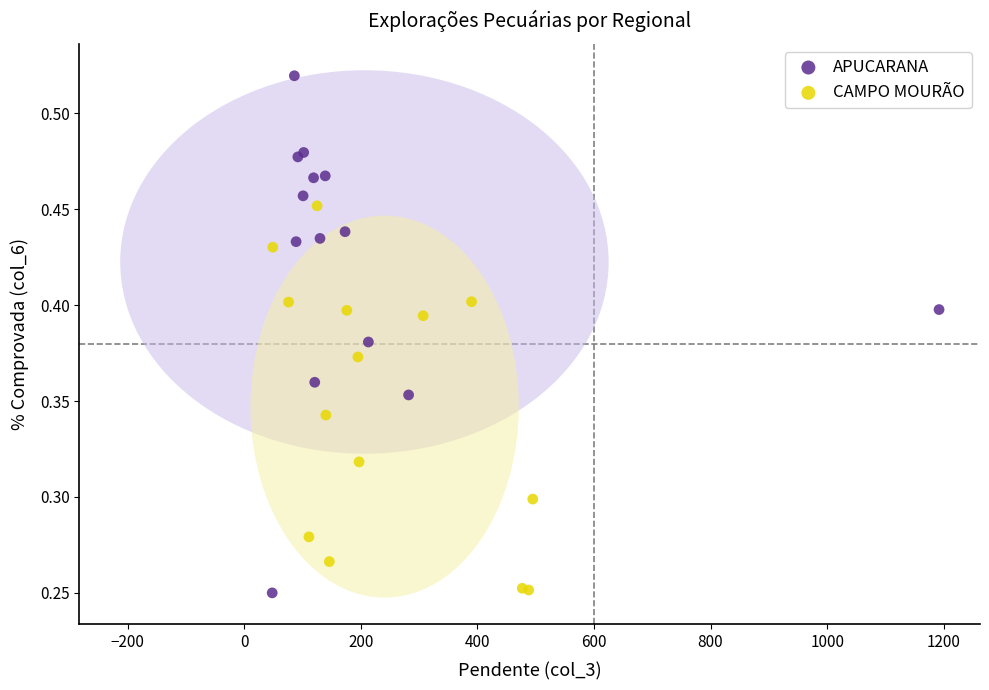

Which series contains the highest Y value?

APUCARANA